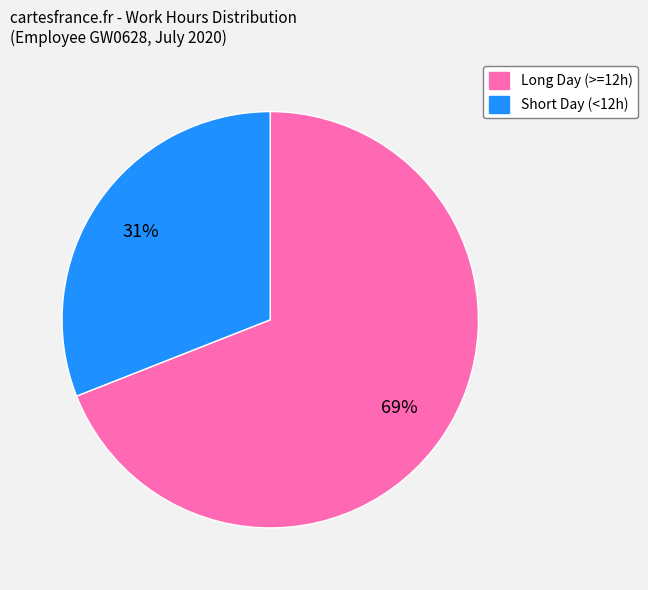

How many segments does this pie chart have?

2